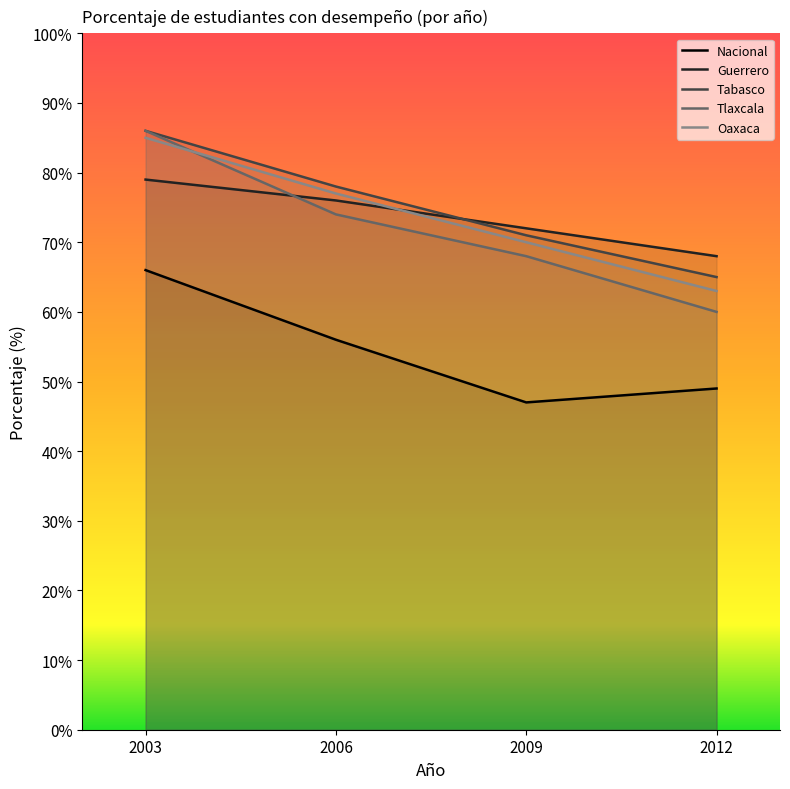

True or false: Guerrero and Tlaxcala cross at least once.

True